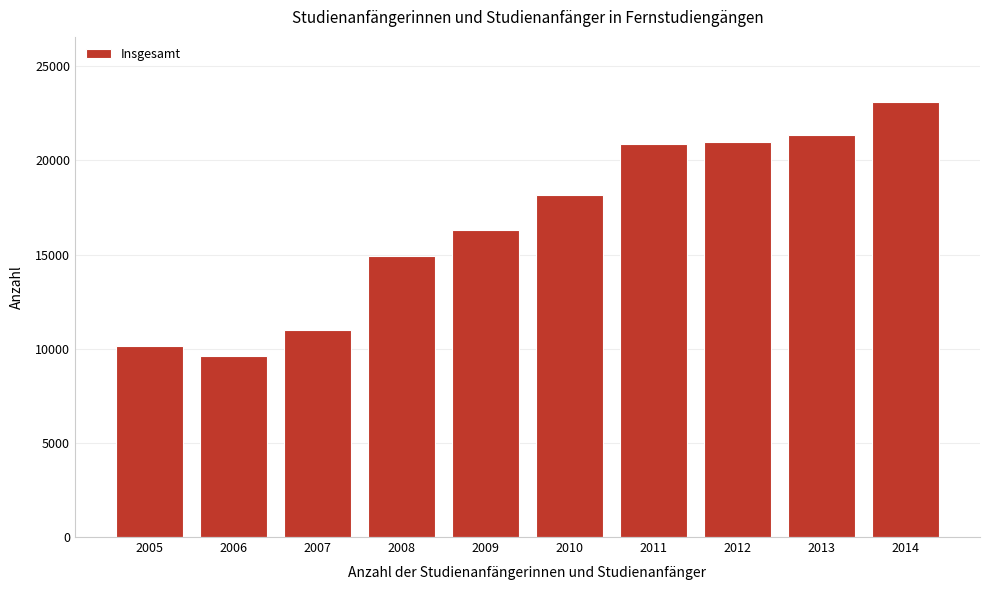

The chart shows a value of 9594 at 2006. True or false?

True